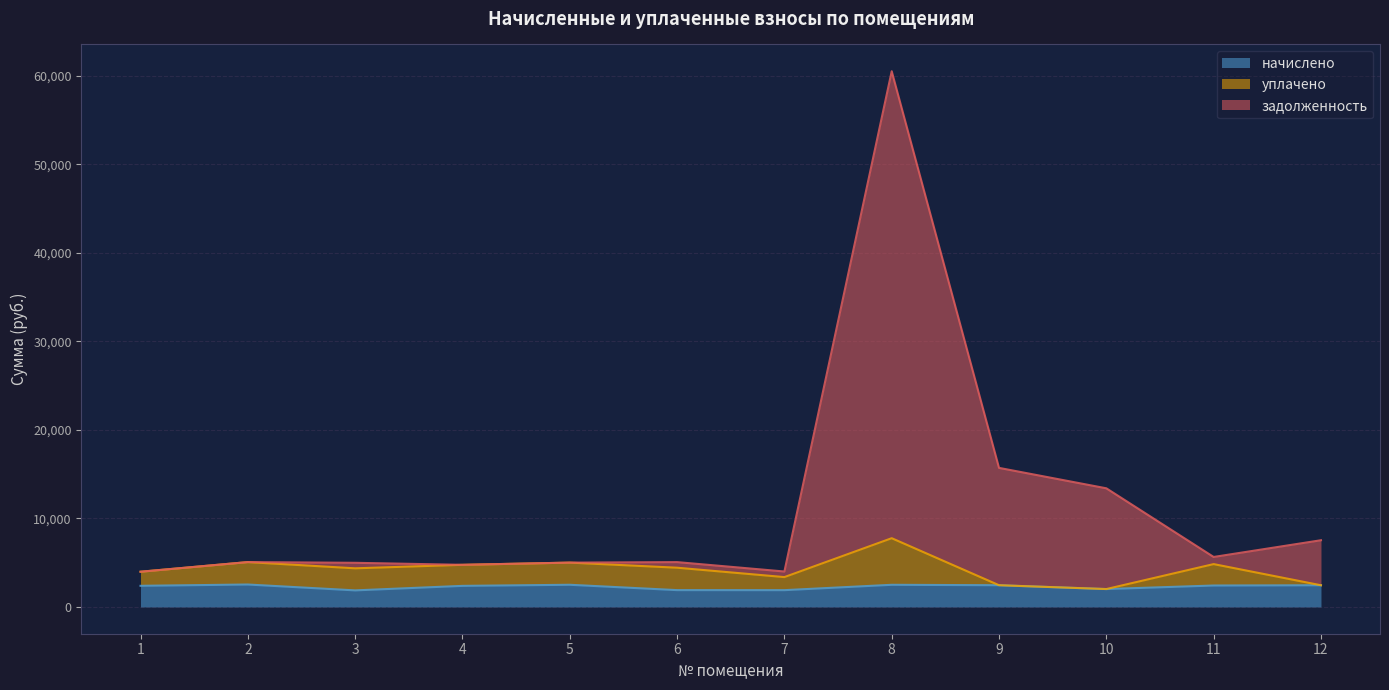

Which series has the widest spread of values?

задолженность